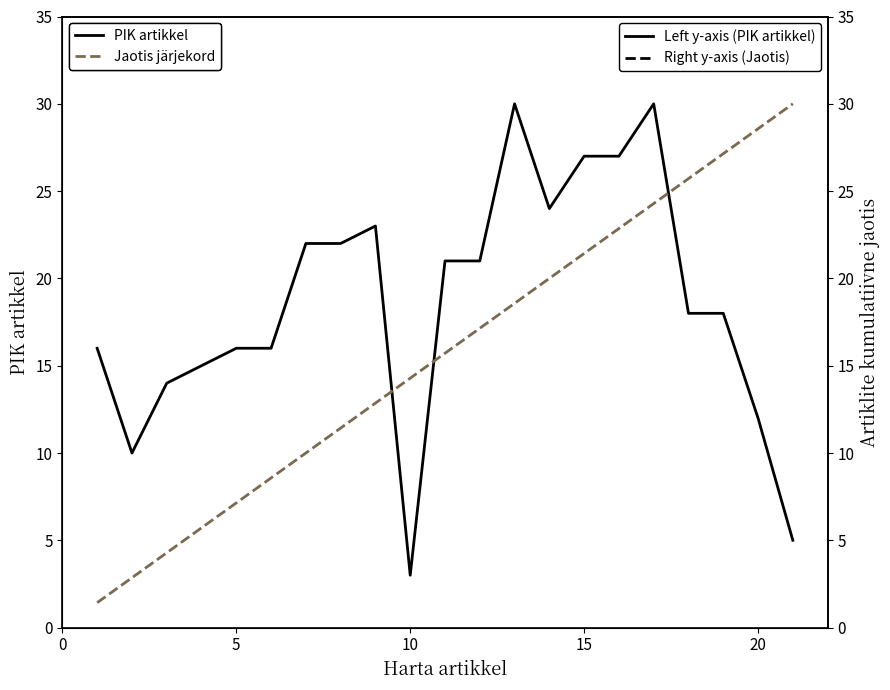

What is the difference between the maximum and minimum values in the PIK artikkel (left axis) series?

27.0